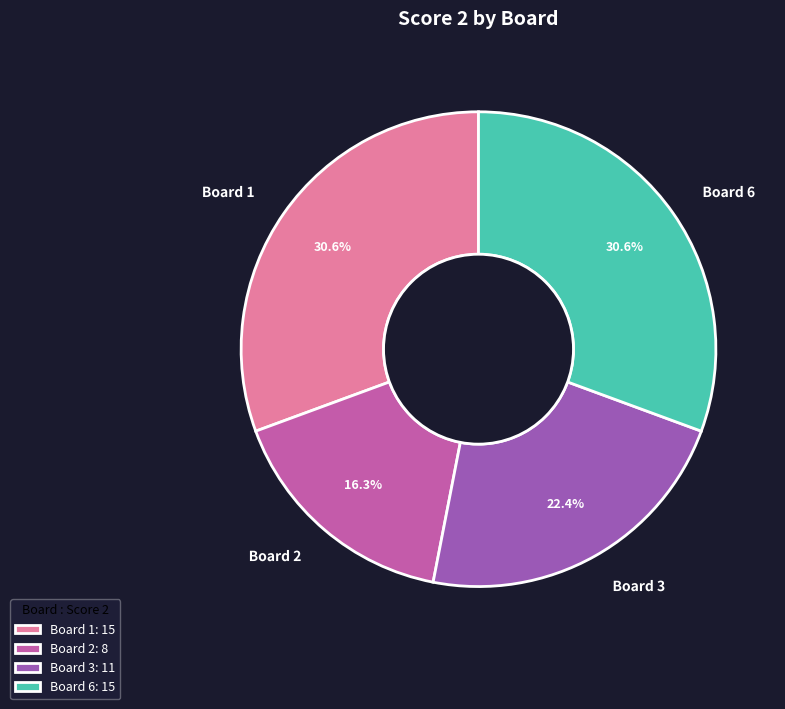

Between Board 2 and Board 1, which is larger?

Board 1